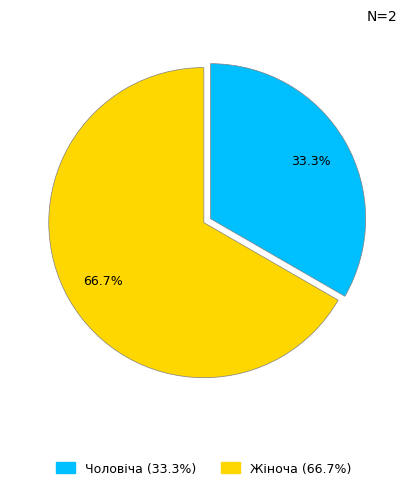

What is the largest slice in the pie chart?

Жіноча